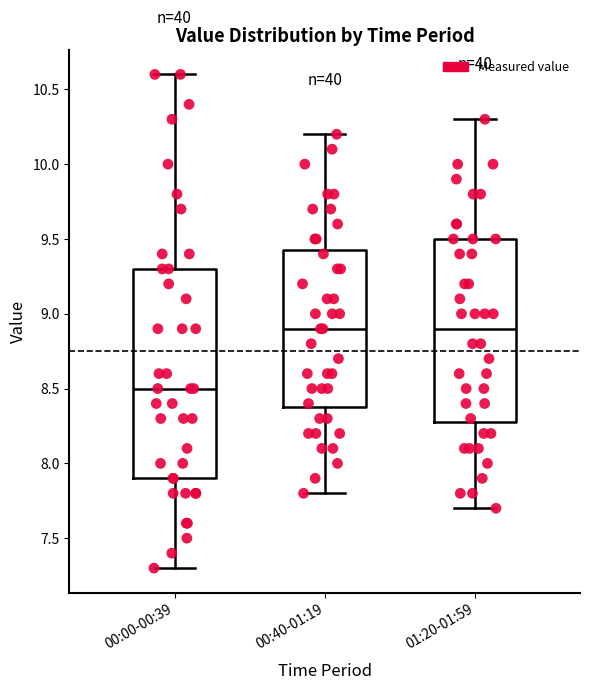

Reading left to right, transcribe this box plot: for each box, give where its median line is, the range the box spans, and where its two whiskers end, as read against the y-axis. The values are not printed on the chart, so give them approximately, as read against the axis.

00:00-00:39: median 8.50, box 7.90 to 9.30, whiskers 7.30 to 10.60
00:40-01:19: median 8.90, box 8.40 to 9.45, whiskers 7.80 to 10.20
01:20-01:59: median 8.90, box 8.30 to 9.50, whiskers 7.70 to 10.30